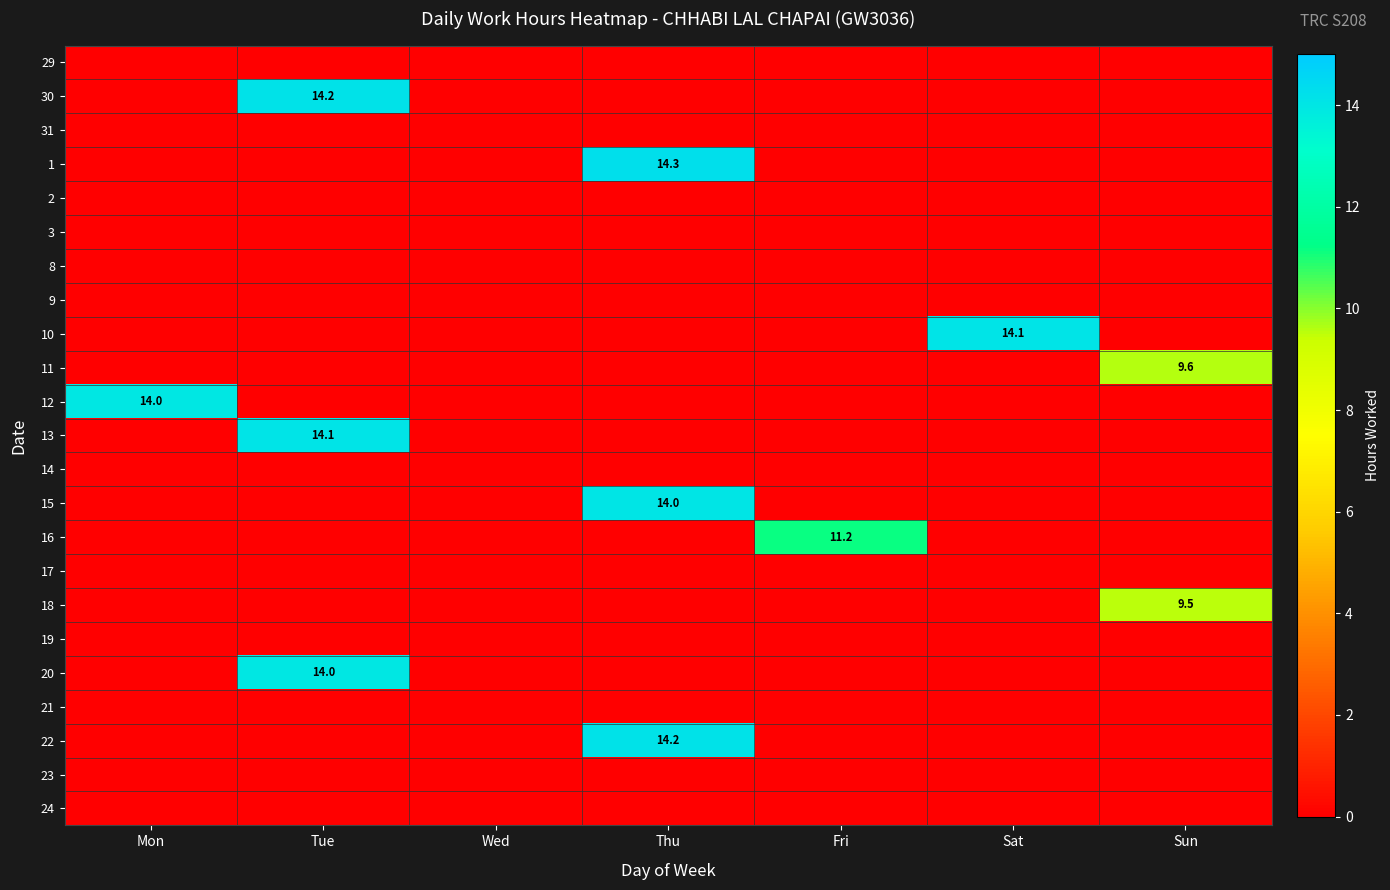

True or false: 12 has a value of 22.8 at Mon.

False